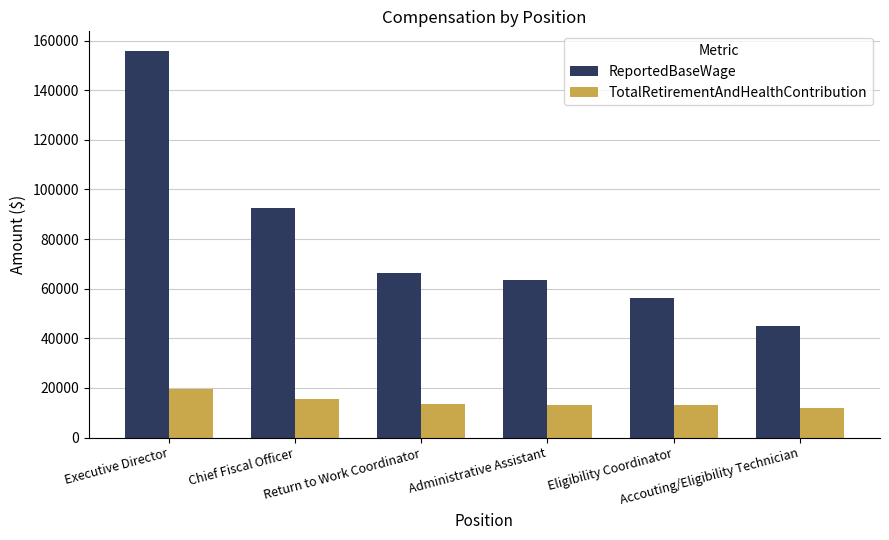

At which category does the chart reach its peak across all series?

Executive Director